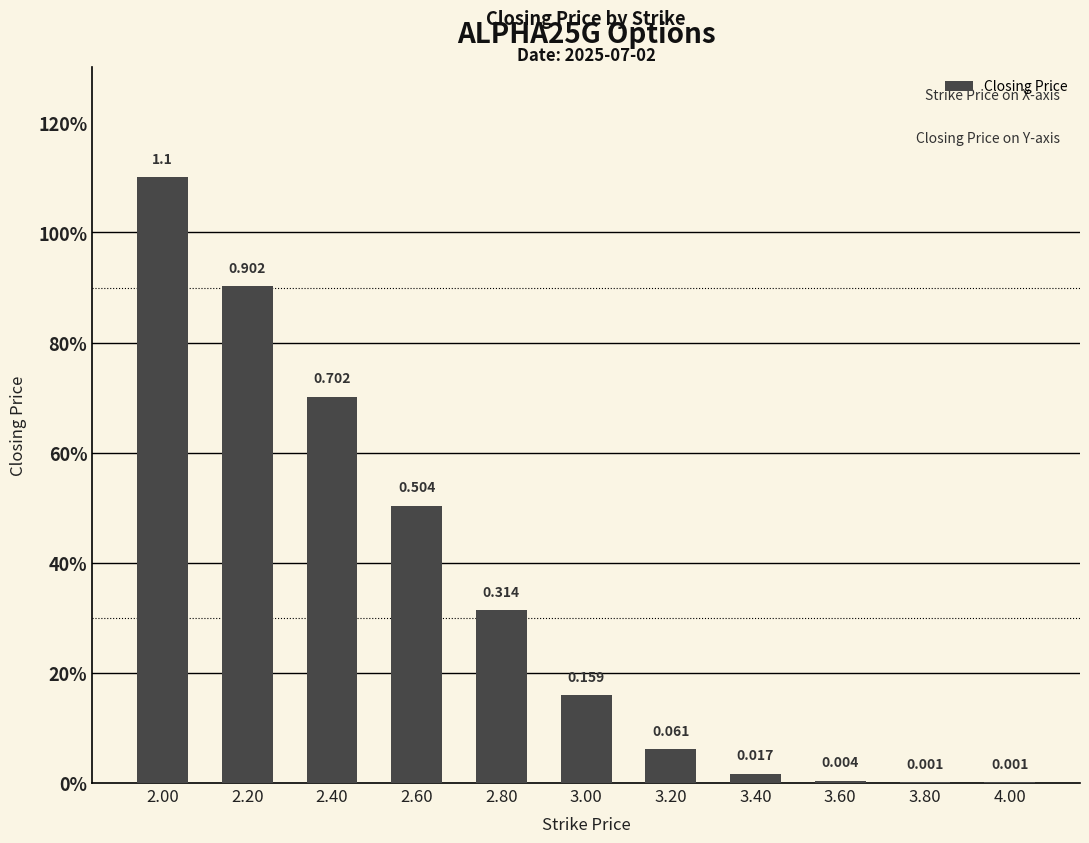

What is the average value?

0.3